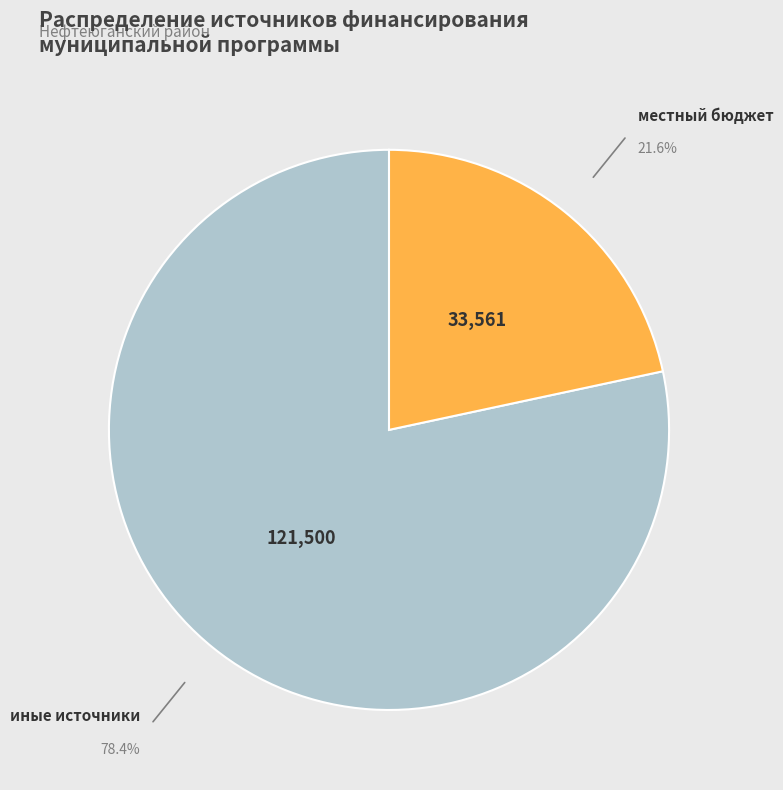

Is there a majority slice in this chart?

Yes